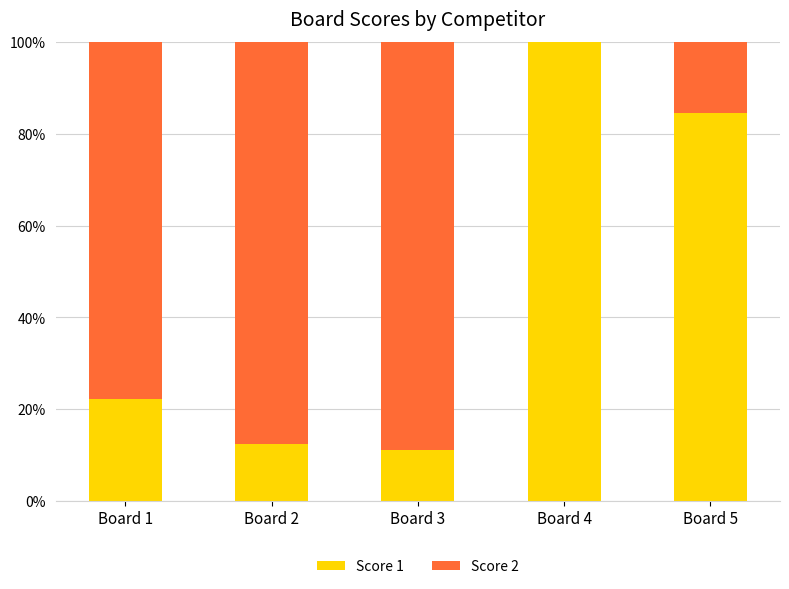

True or false: Score 1 has a value of 12.5 at Board 2.

True